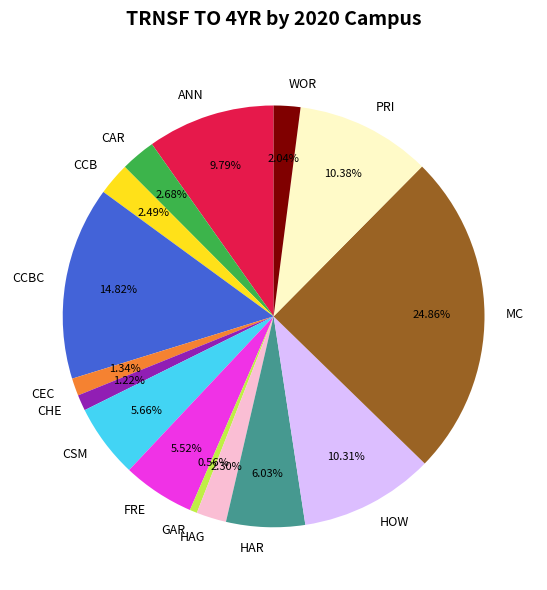

Combined, do GAR and PRI account for over 50%?

No